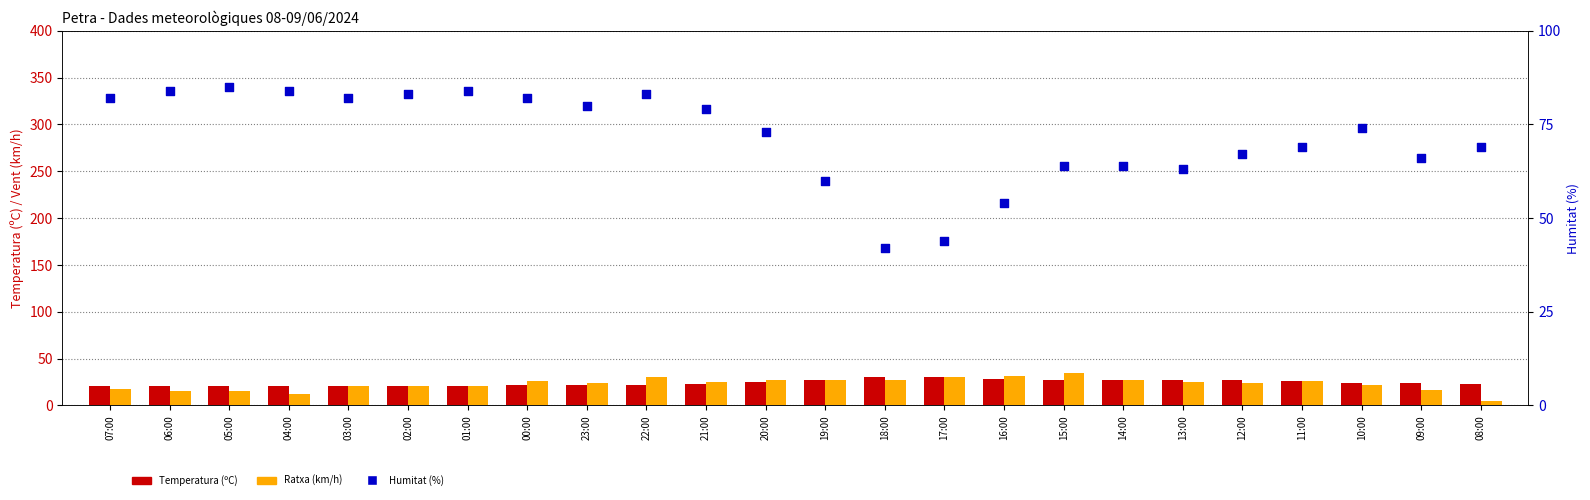

Which series has the largest total across all categories?

Humitat (%)